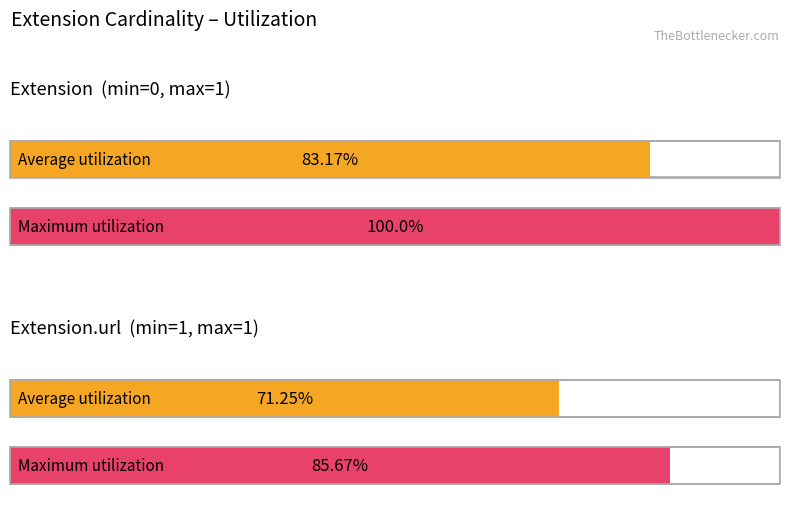

Is it true that Maximum utilization equals -1 at Extension.id?

False